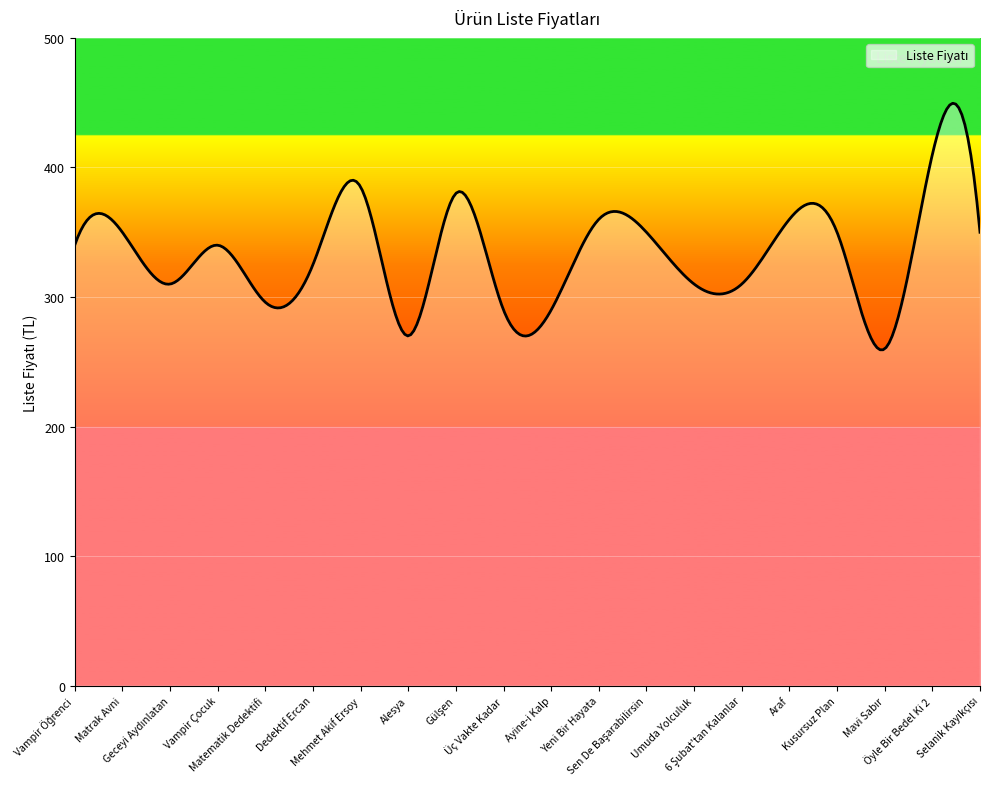

What is the sum of all values?

99994.9